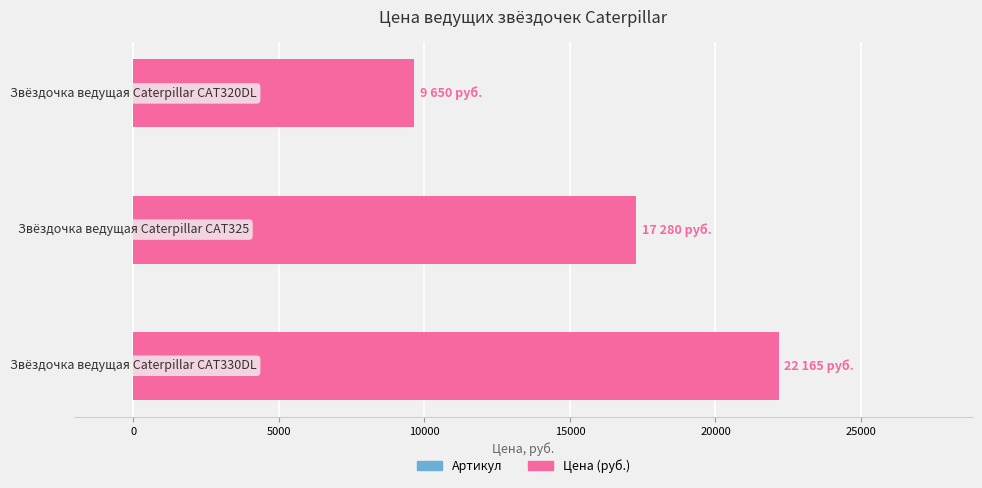

Reading bottom to top, transcribe all the data shown in this chart.

22165	17280	9650